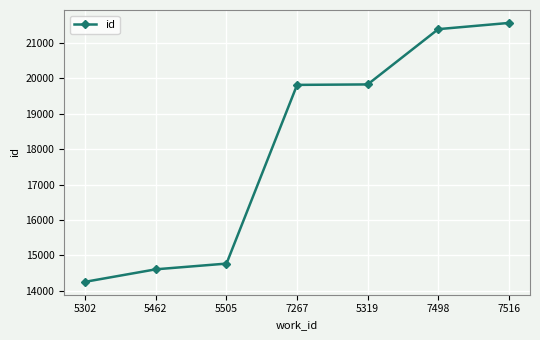

Which label corresponds to the smallest value in the chart?

5302